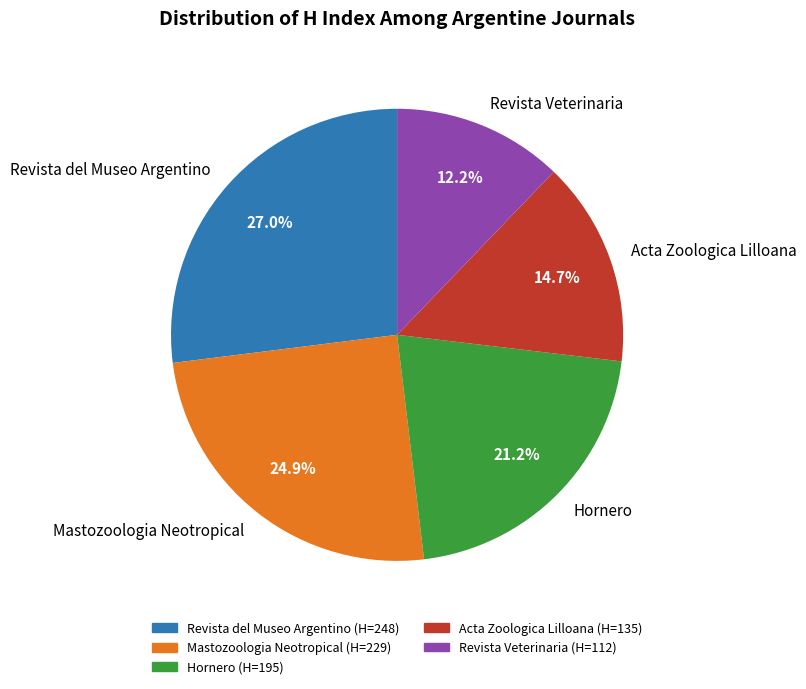

Which category has the biggest portion of the pie?

Revista del Museo Argentino